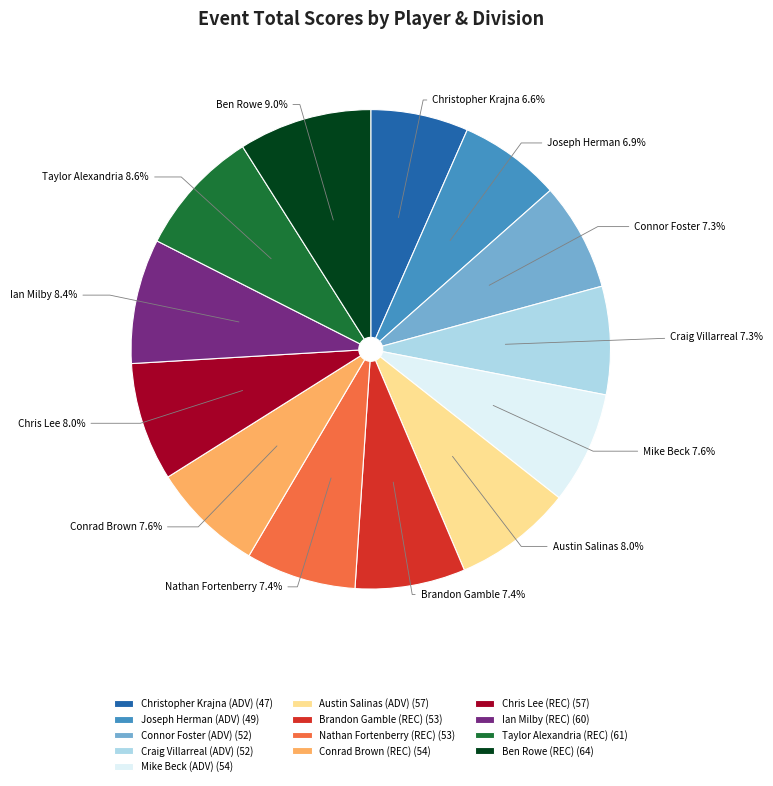

What portion of the pie excludes Ben Rowe (REC) (64)?

91.0%